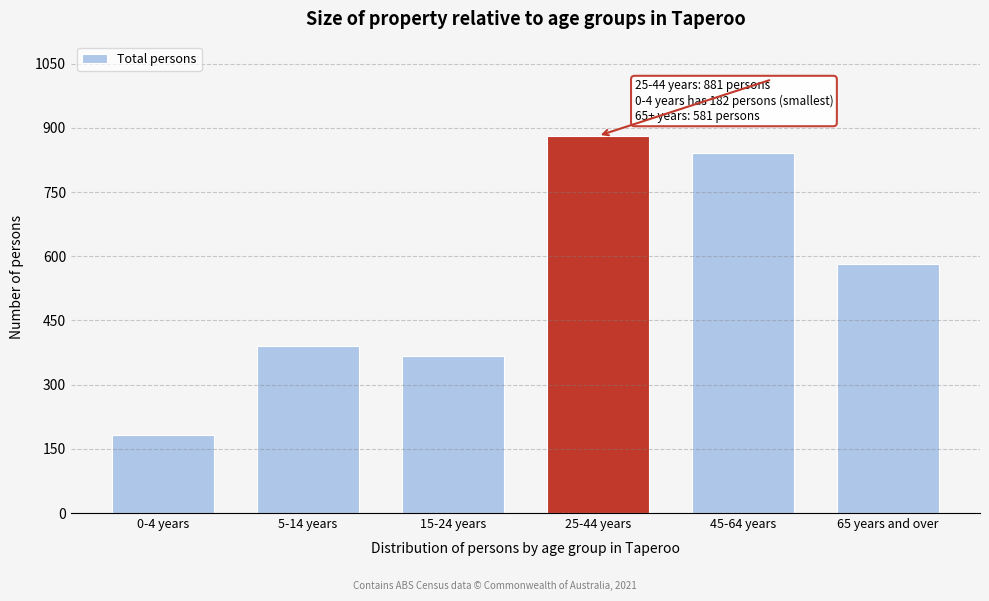

Reading left to right, what are all the values shown in this chart?

182	389	367	881	841	581